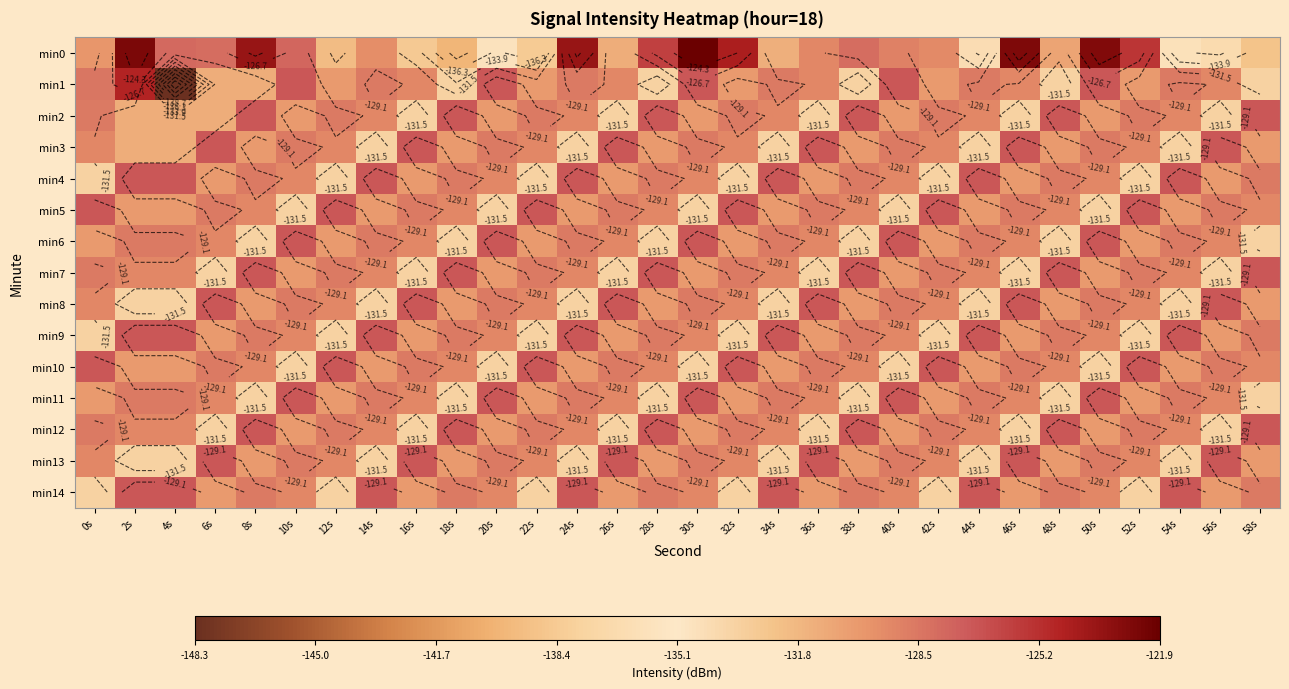

List the labels in order of min9 value, smallest first.

0s, 12s, 22s, 32s, 42s, 52s, 6s, 16s, 26s, 36s, 46s, 56s, 10s, 20s, 30s, 40s, 50s, 8s, 18s, 28s, 38s, 48s, 58s, 2s, 4s, 14s, 24s, 34s, 44s, 54s